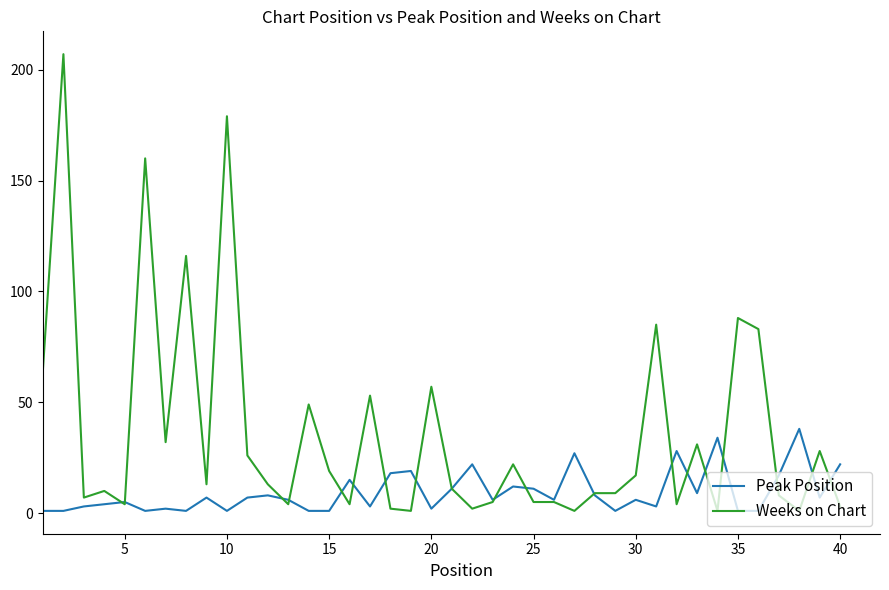

Count the number of data series in this chart.

2